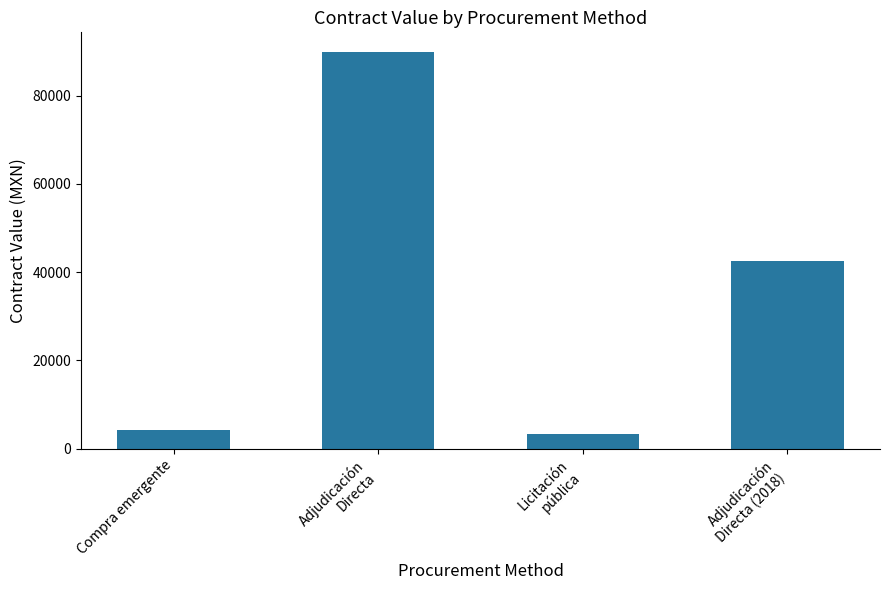

Does the chart contain stacked bars?

No